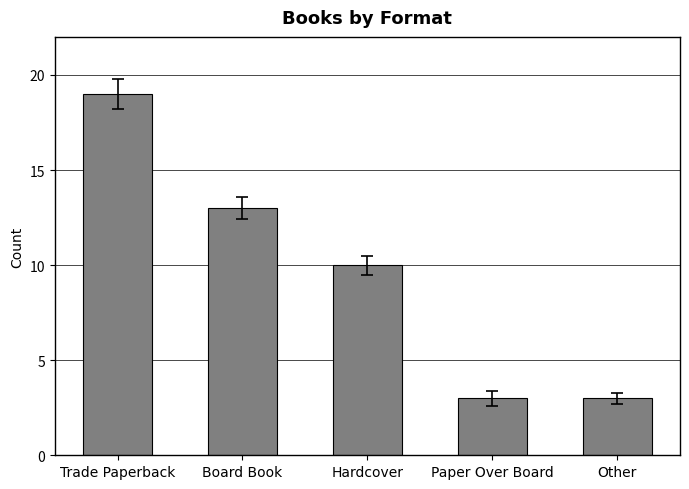

At which label is the value closest to 11?

Hardcover